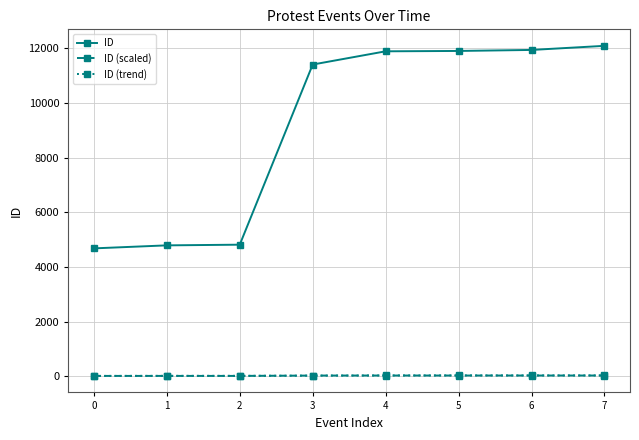

True or false: ID (trend) has a value of 19.6 at 2.

True